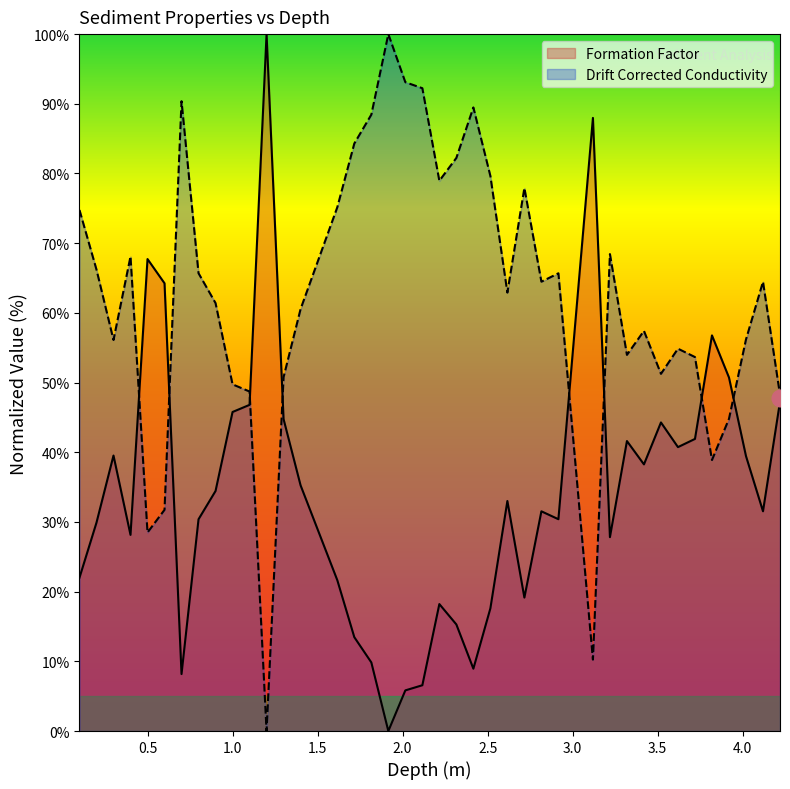

How many intersections are there between Formation Factor and Drift Corrected Sediment Electrical Conductivity?

8